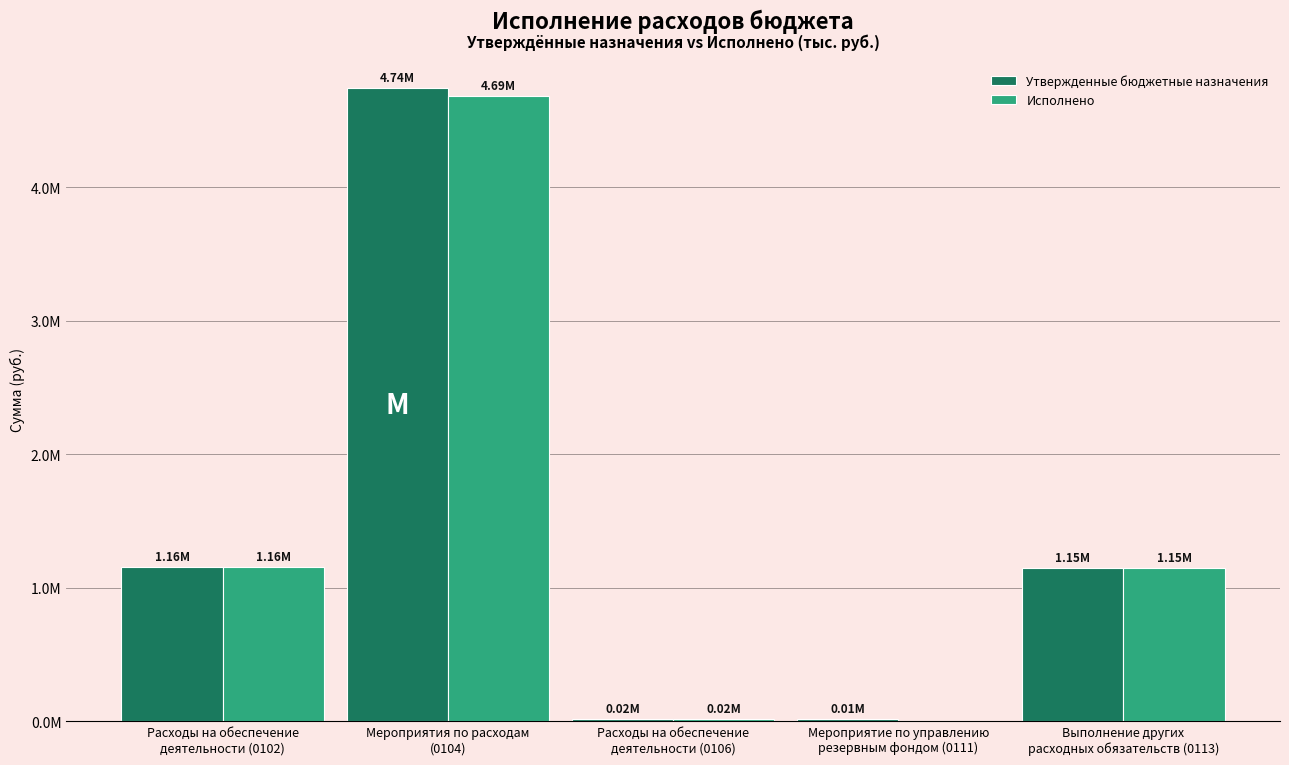

What are all the series names shown in the legend?

Утвержденные бюджетные назначения, Исполнено